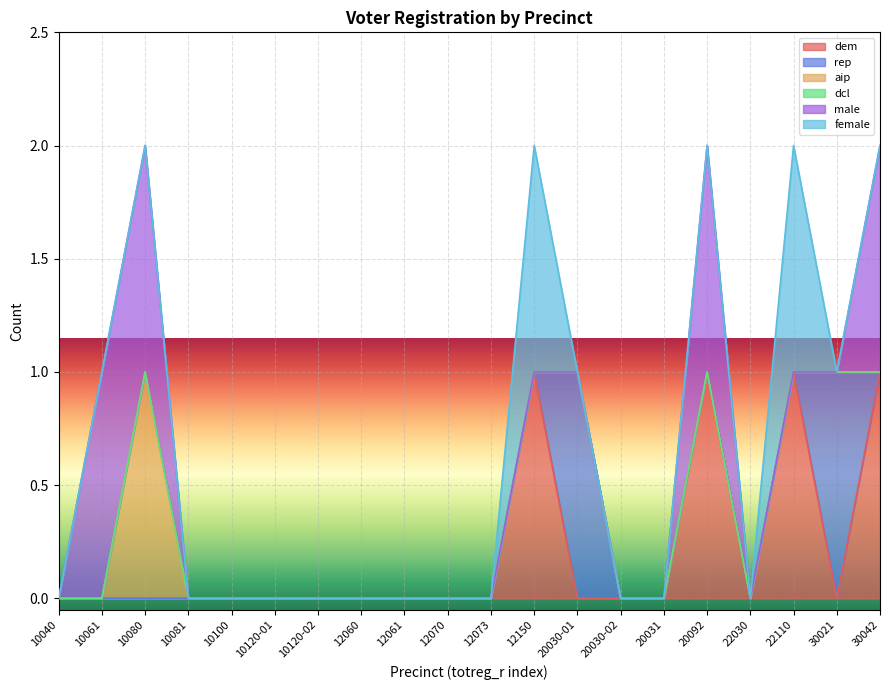

Reading right to left, what are all the values shown in this chart?

dem: 30042=1	30021=0	22110=1	22030=0	20092=1	20031=0	20030-02=0	20030-01=0	12150=1	12073=0	12070=0	12061=0	12060=0	10120-02=0	10120-01=0	10100=0	10081=0	10080=0	10061=0	10040=0
rep: 30042=0	30021=1	22110=0	22030=0	20092=0	20031=0	20030-02=0	20030-01=1	12150=0	12073=0	12070=0	12061=0	12060=0	10120-02=0	10120-01=0	10100=0	10081=0	10080=0	10061=0	10040=0
aip: 30042=0	30021=0	22110=0	22030=0	20092=0	20031=0	20030-02=0	20030-01=0	12150=0	12073=0	12070=0	12061=0	12060=0	10120-02=0	10120-01=0	10100=0	10081=0	10080=1	10061=0	10040=0
dcl: 30042=0	30021=0	22110=0	22030=0	20092=0	20031=0	20030-02=0	20030-01=0	12150=0	12073=0	12070=0	12061=0	12060=0	10120-02=0	10120-01=0	10100=0	10081=0	10080=0	10061=0	10040=0
male: 30042=1	30021=0	22110=0	22030=0	20092=1	20031=0	20030-02=0	20030-01=0	12150=0	12073=0	12070=0	12061=0	12060=0	10120-02=0	10120-01=0	10100=0	10081=0	10080=1	10061=1	10040=0
female: 30042=0	30021=0	22110=1	22030=0	20092=0	20031=0	20030-02=0	20030-01=0	12150=1	12073=0	12070=0	12061=0	12060=0	10120-02=0	10120-01=0	10100=0	10081=0	10080=0	10061=0	10040=0